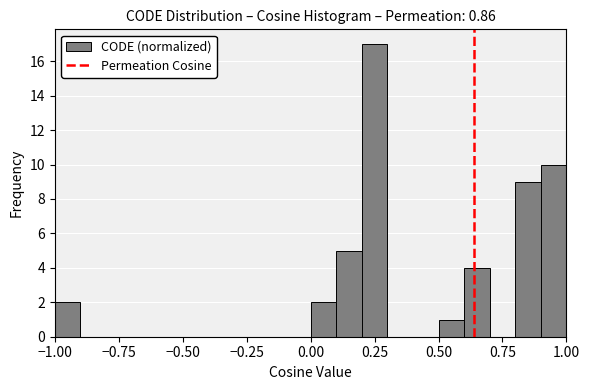

Around what value on the x-axis is the tallest bar? Give the approximate position of its centre, as read against the axis.

0.25